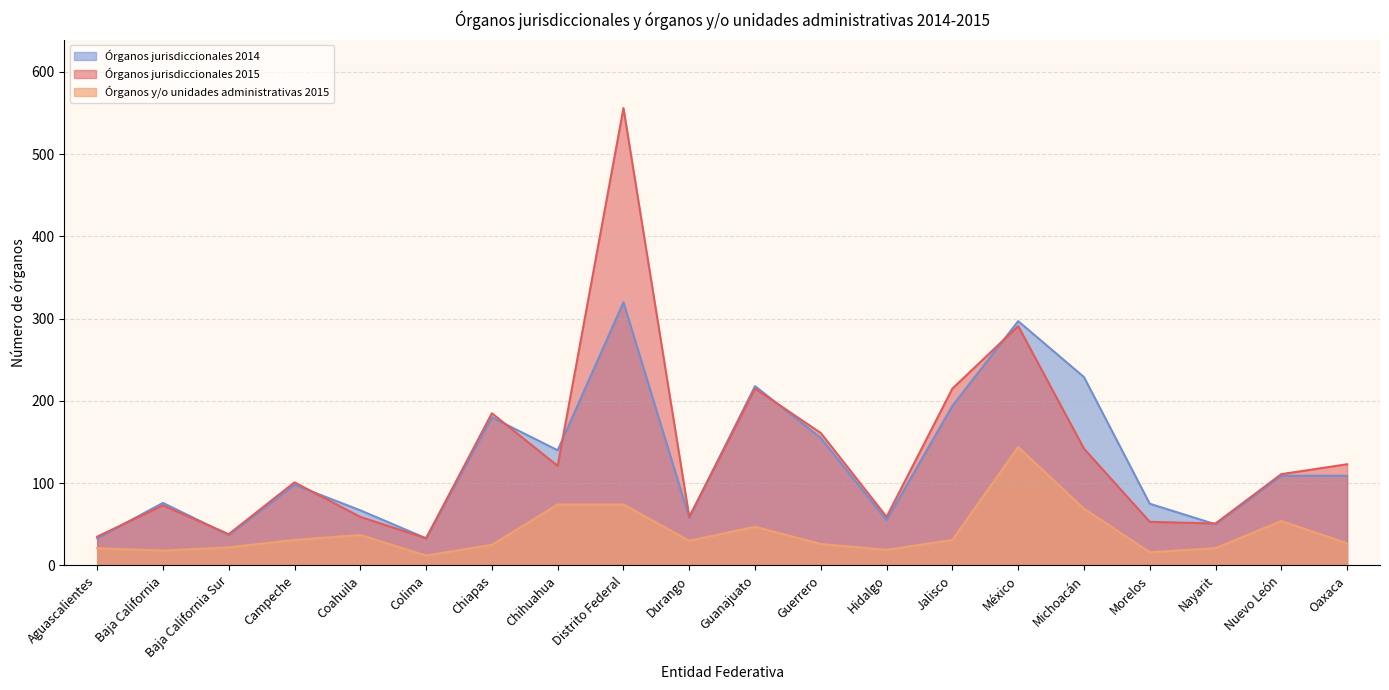

Does the chart have visible grid lines?

Yes